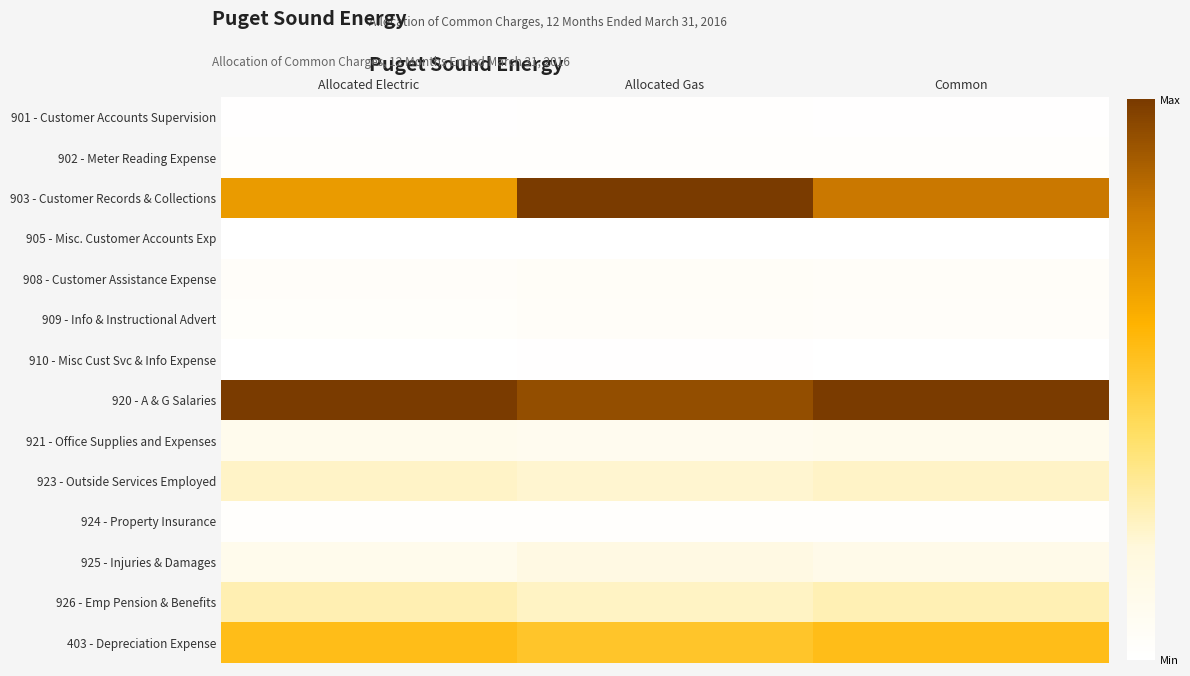

Reading left to right, what are all the values shown in this chart?

901 - Customer Accounts Supervision: Allocated Electric=0.0	Allocated Gas=0.0	Common=0.0
902 - Meter Reading Expense: Allocated Electric=0.0	Allocated Gas=0.0	Common=0.0
903 - Customer Records & Collections: Allocated Electric=0.7	Allocated Gas=1.0	Common=0.8
905 - Misc. Customer Accounts Exp: Allocated Electric=0.0	Allocated Gas=0.0	Common=0.0
908 - Customer Assistance Expense: Allocated Electric=0.0	Allocated Gas=0.0	Common=0.0
909 - Info & Instructional Advert: Allocated Electric=0.0	Allocated Gas=0.0	Common=0.0
910 - Misc Cust Svc & Info Expense: Allocated Electric=0.0	Allocated Gas=0.0	Common=0.0
920 - A & G Salaries: Allocated Electric=1.0	Allocated Gas=0.9	Common=1.0
921 - Office Supplies and Expenses: Allocated Electric=0.1	Allocated Gas=0.1	Common=0.1
923 - Outside Services Employed: Allocated Electric=0.2	Allocated Gas=0.2	Common=0.2
924 - Property Insurance: Allocated Electric=0.0	Allocated Gas=0.0	Common=0.0
925 - Injuries & Damages: Allocated Electric=0.1	Allocated Gas=0.2	Common=0.1
926 - Emp Pension & Benefits: Allocated Electric=0.3	Allocated Gas=0.2	Common=0.3
403 - Depreciation Expense: Allocated Electric=0.6	Allocated Gas=0.5	Common=0.6